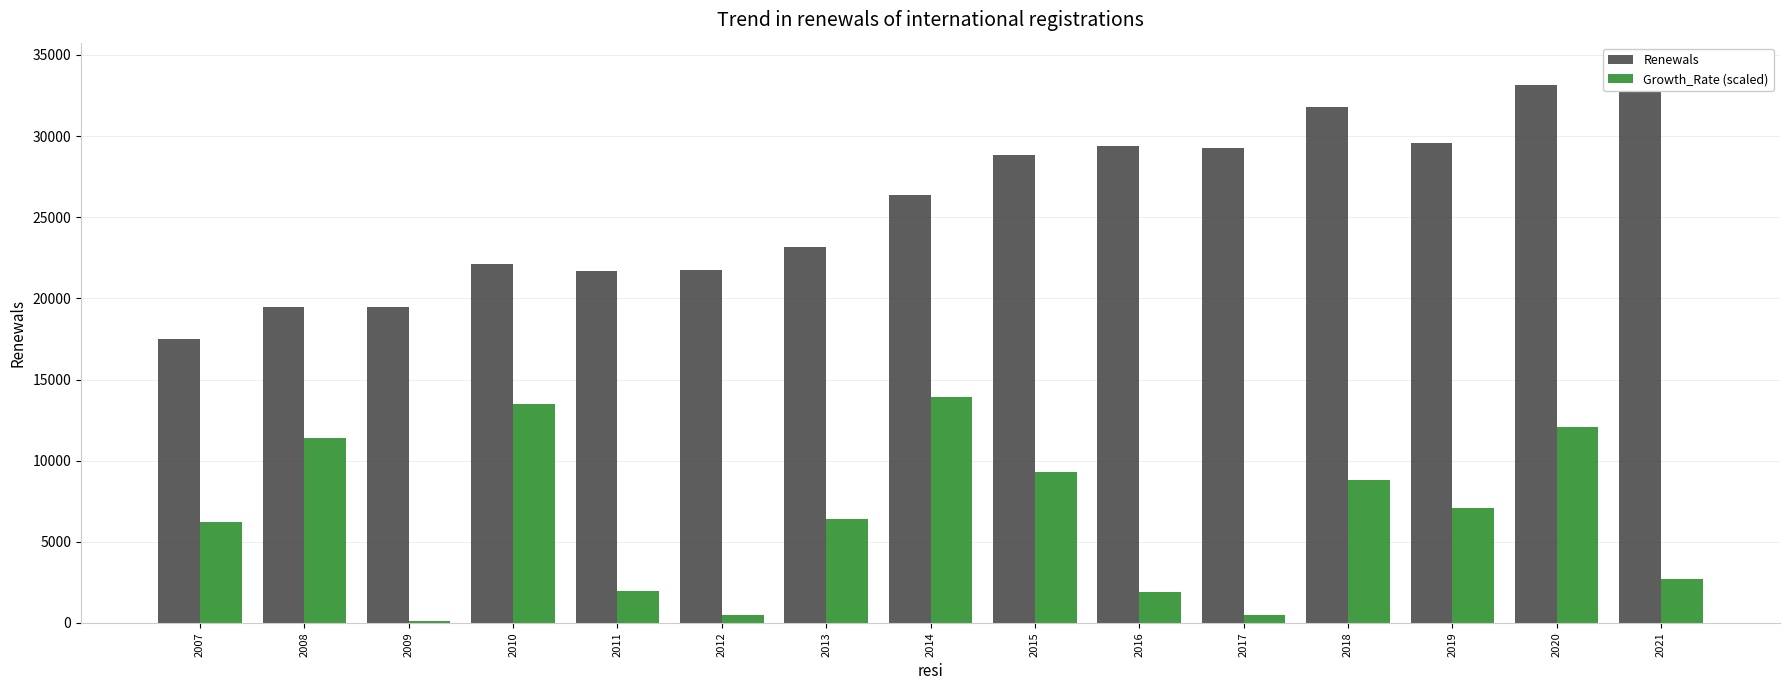

True or false: Renewals has a value of 8729 at 2014.

False